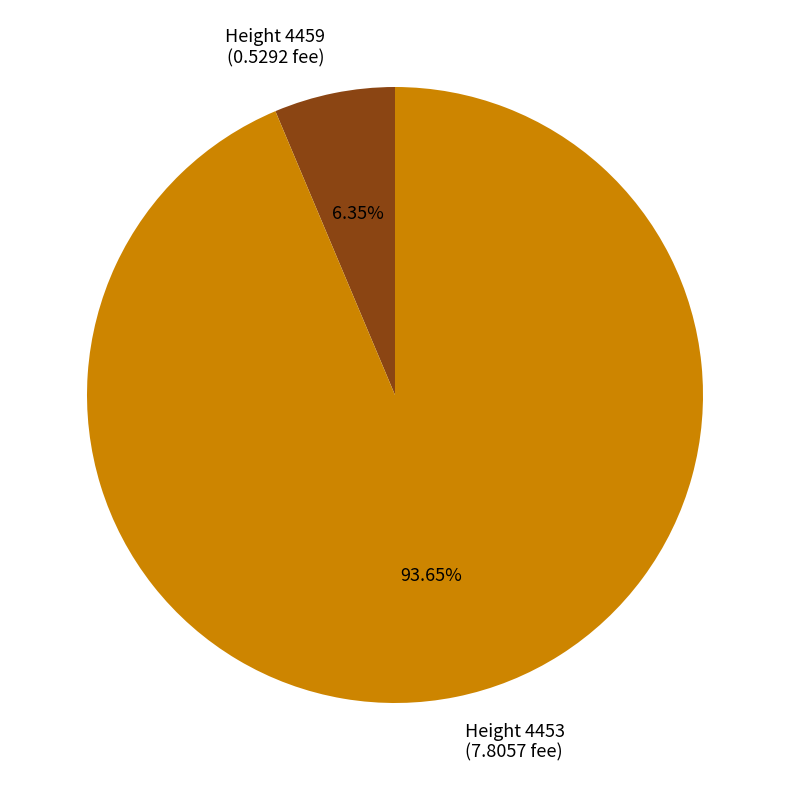

Rank the categories by value from lowest to highest.

Height 4459 (0.5292 fee), Height 4453 (7.8057 fee)